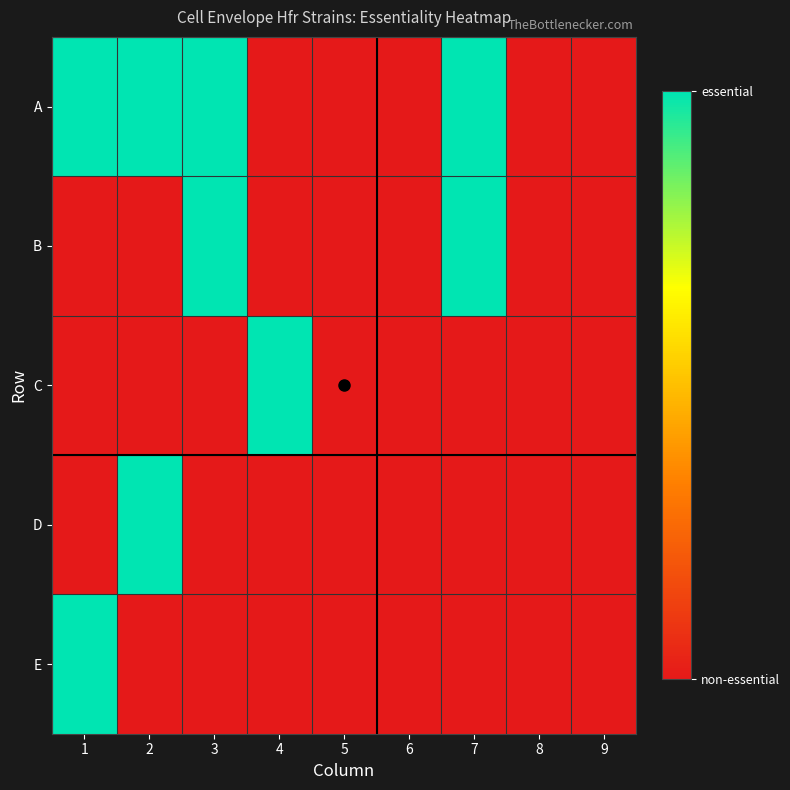

Reading left to right, extract all data points from this chart.

A: 1=1	2=1	3=1	4=0	5=0	6=0	7=1	8=0	9=0
B: 1=0	2=0	3=1	4=0	5=0	6=0	7=1	8=0	9=0
C: 1=0	2=0	3=0	4=1	5=0	6=0	7=0	8=0	9=0
D: 1=0	2=1	3=0	4=0	5=0	6=0	7=0	8=0	9=0
E: 1=1	2=0	3=0	4=0	5=0	6=0	7=0	8=0	9=0